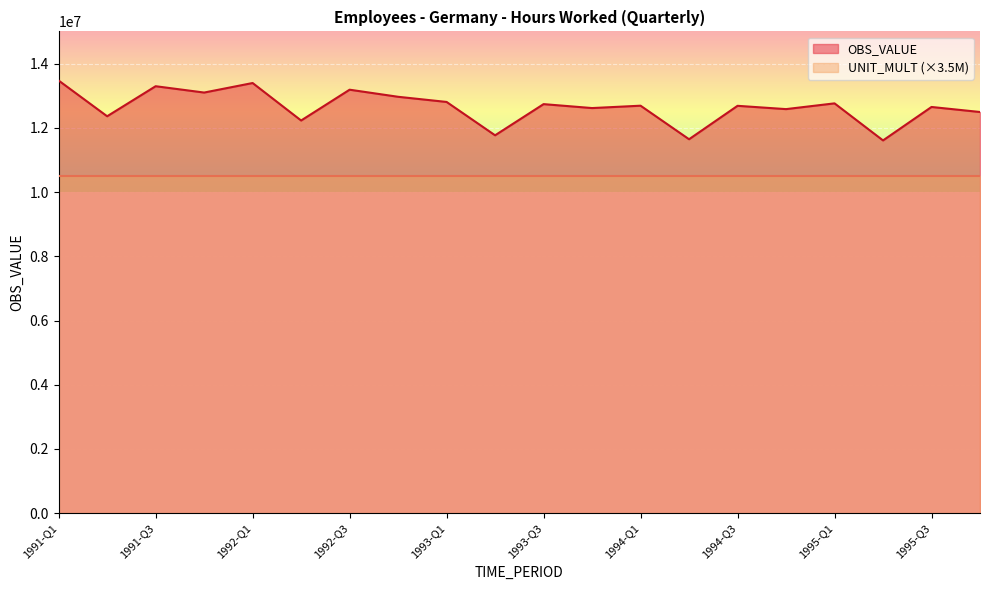

Is it true that the value at 1995-Q2 is 11605986.9?

True